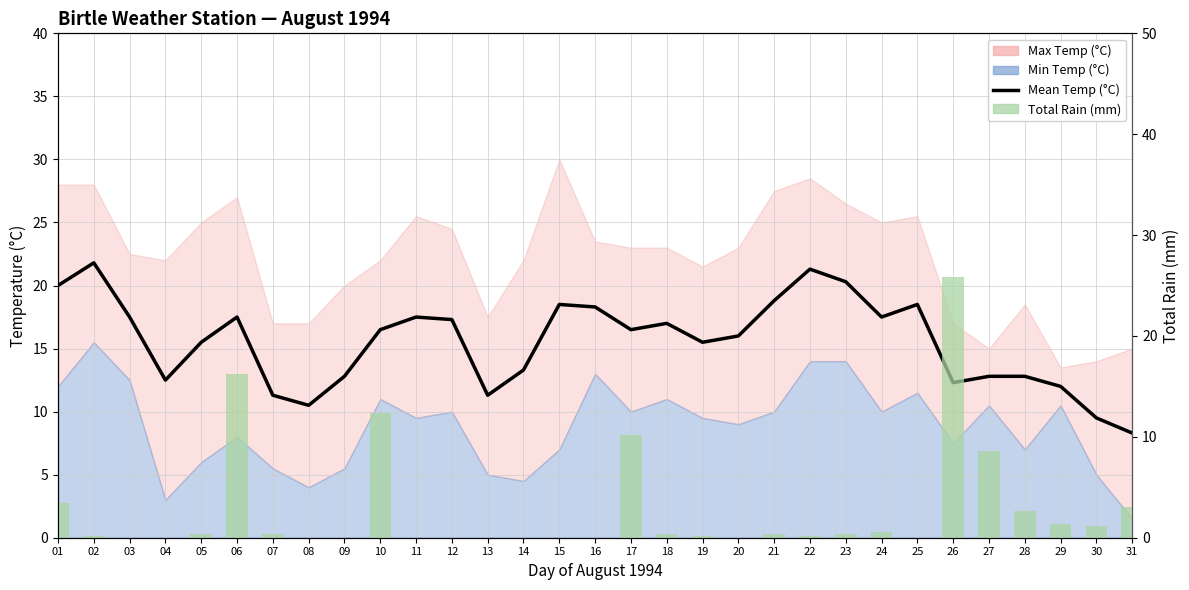

Reading left to right, extract all data points from this chart.

Mean Temp (°C): 01=20.0	02=21.8	03=17.5	04=12.5	05=15.5	06=17.5	07=11.3	08=10.5	09=12.8	10=16.5	11=17.5	12=17.3	13=11.3	14=13.3	15=18.5	16=18.3	17=16.5	18=17.0	19=15.5	20=16.0	21=18.8	22=21.3	23=20.3	24=17.5	25=18.5	26=12.3	27=12.8	28=12.8	29=12.0	30=9.5	31=8.3
Total Rain (mm): 01=3.4	02=0.2	03=0.0	04=0.0	05=0.4	06=16.2	07=0.4	08=0.0	09=0.0	10=12.4	11=0.0	12=0.0	13=0.0	14=0.0	15=0.0	16=0.0	17=10.2	18=0.4	19=0.2	20=0.0	21=0.4	22=0.2	23=0.4	24=0.6	25=0.0	26=25.8	27=8.6	28=2.6	29=1.4	30=1.2	31=3.0